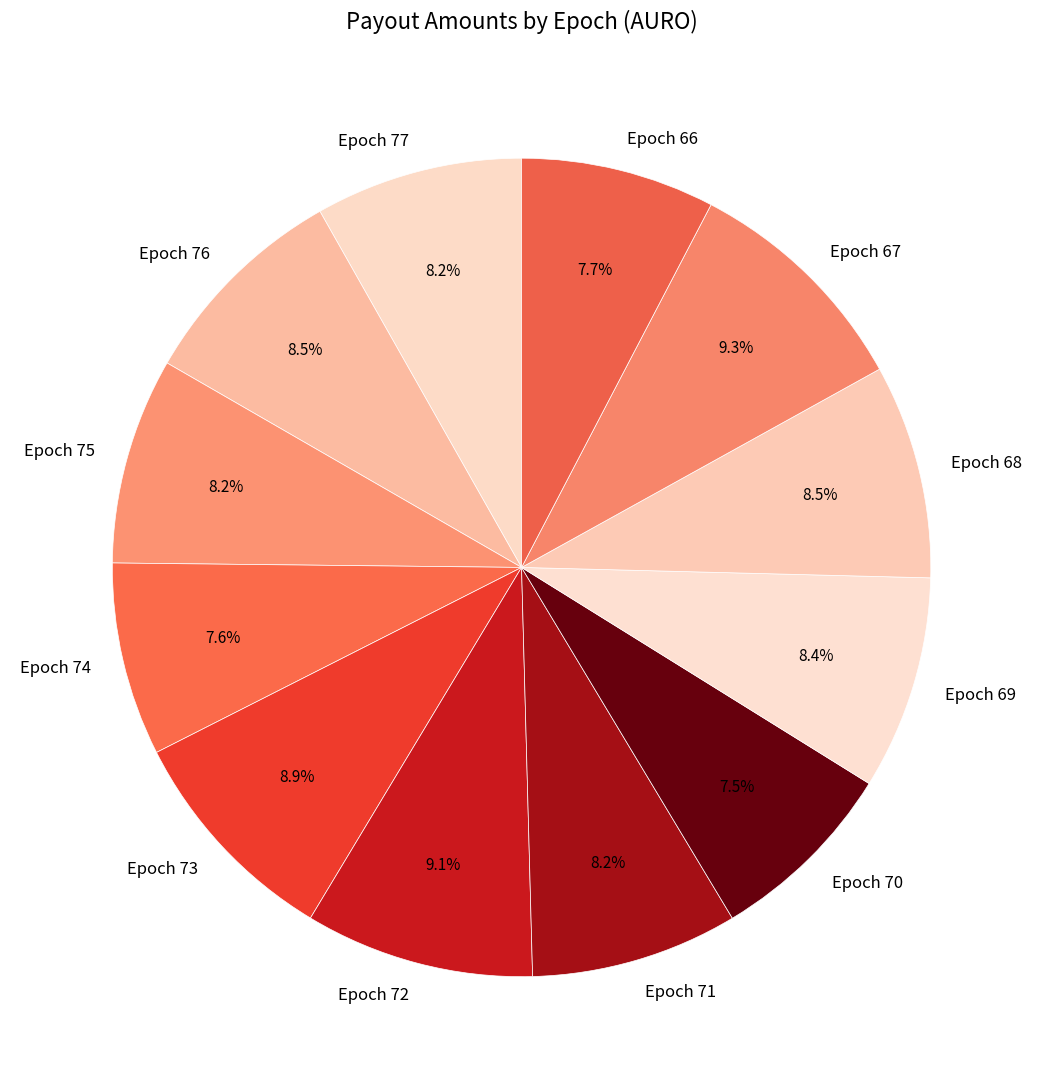

What percentage is the Epoch 73 slice, to the nearest percent?

9%